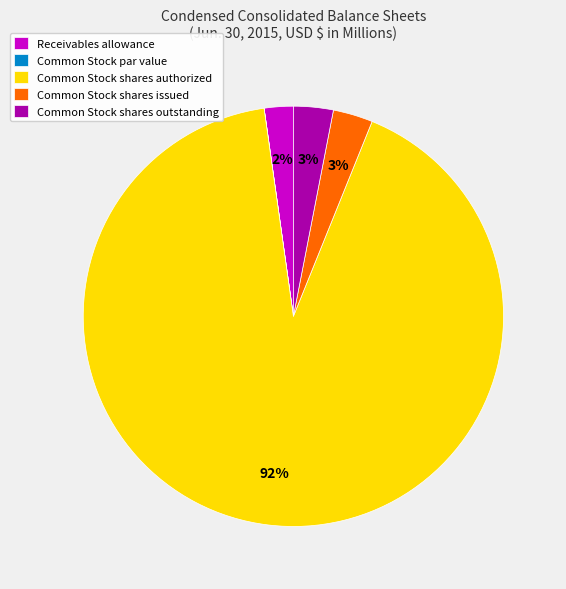

To the nearest percent, what is the combined percentage of Receivables allowance and Common Stock shares authorized?

94%